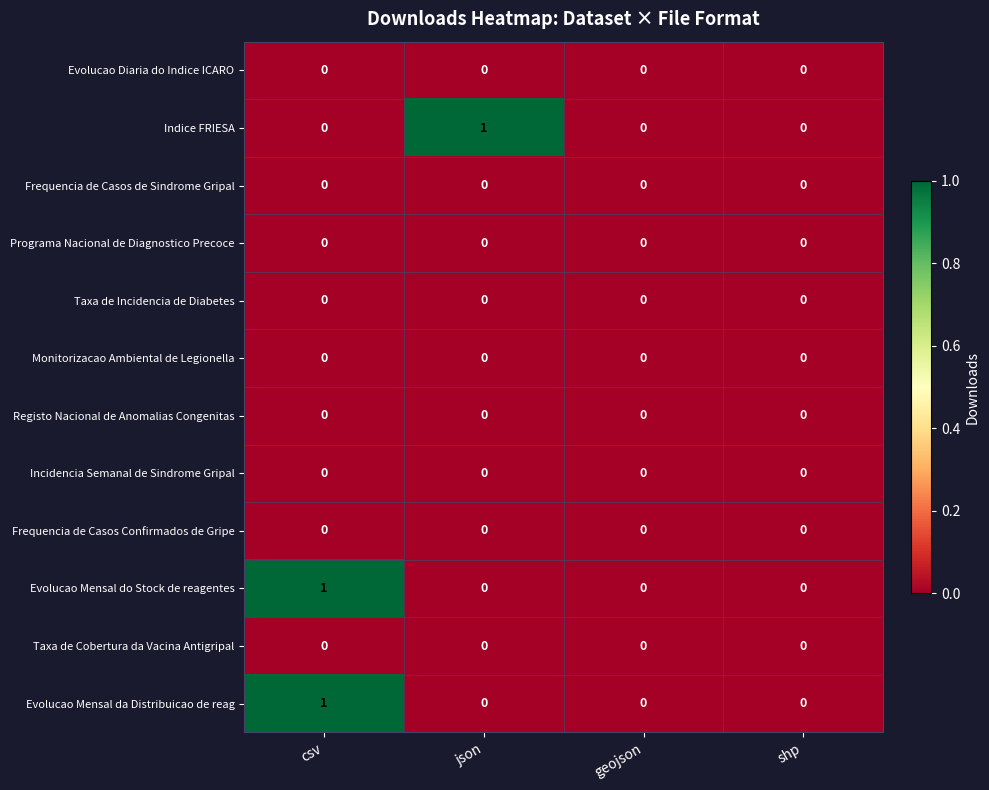

How many Indice FRIESA values are between 0 and 1?

4